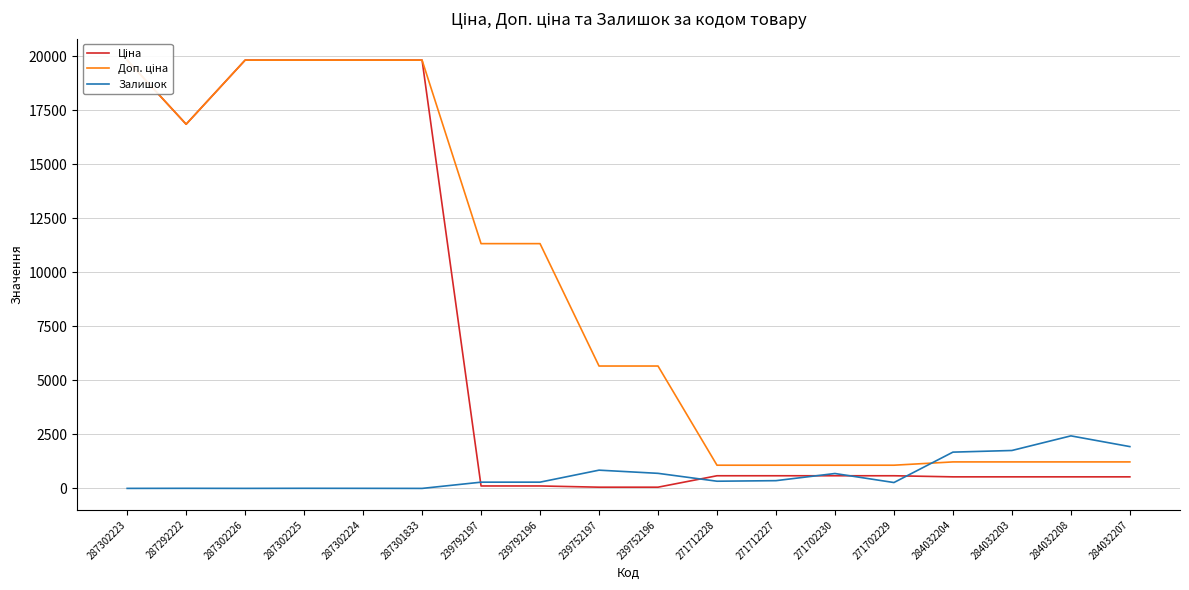

Where is the first local maximum for Залишок?

287292222